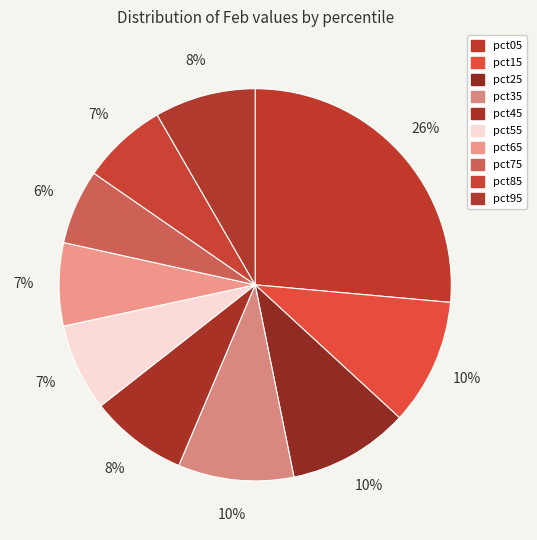

What percentage is the pct45 slice, to the nearest percent?

8%